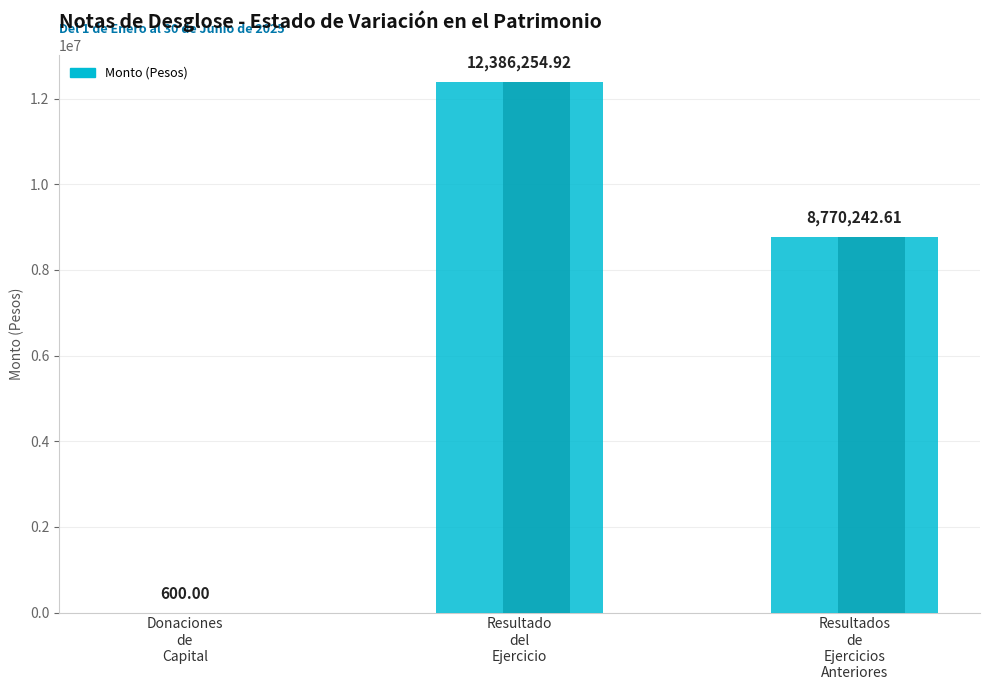

Is it true that the value at Resultados
de
Ejercicios
Anteriores is 2347445.4?

False